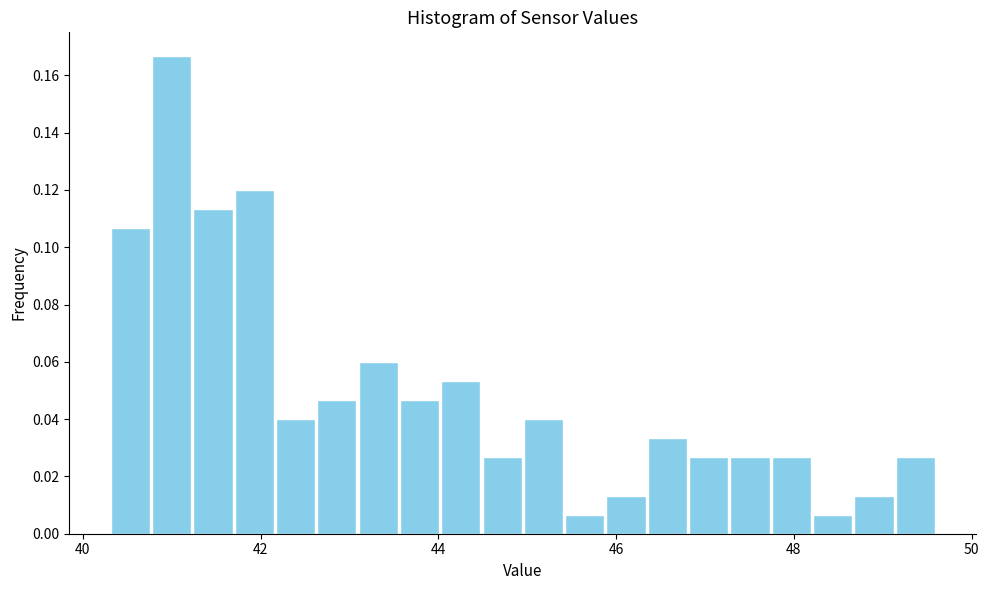

Around what value on the x-axis is the tallest bar? Give the approximate position of its centre, as read against the axis.

41.0